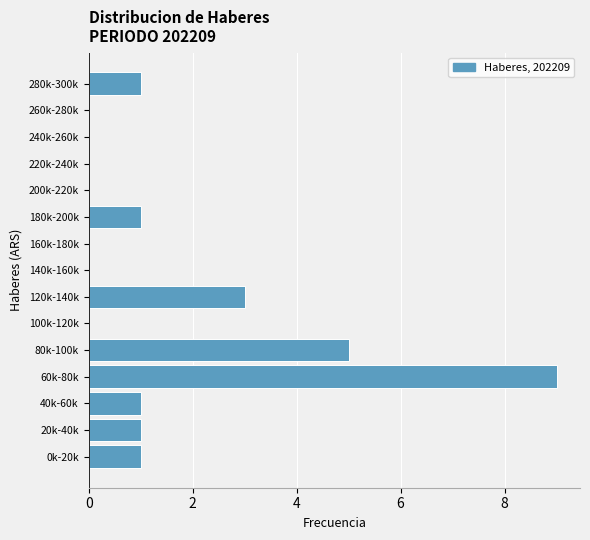

Reading bottom to top, extract all data points from this chart.

0k-20k=1	20k-40k=1	40k-60k=1	60k-80k=9	80k-100k=5	100k-120k=0	120k-140k=3	140k-160k=0	160k-180k=0	180k-200k=1	200k-220k=0	220k-240k=0	240k-260k=0	260k-280k=0	280k-300k=1